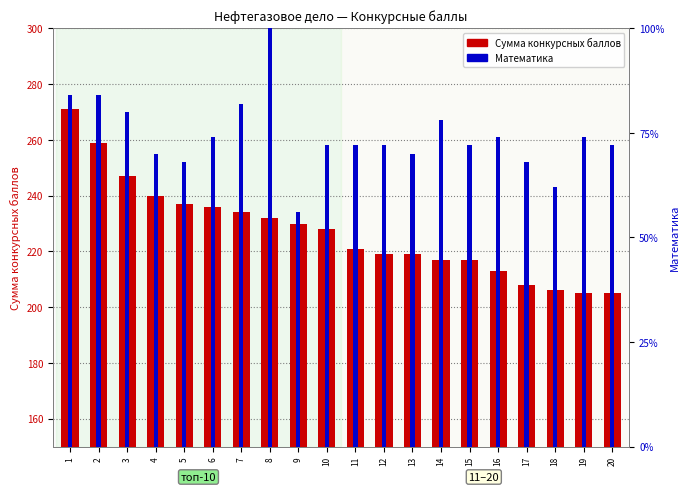

Between 3 and 8, which is larger?

3